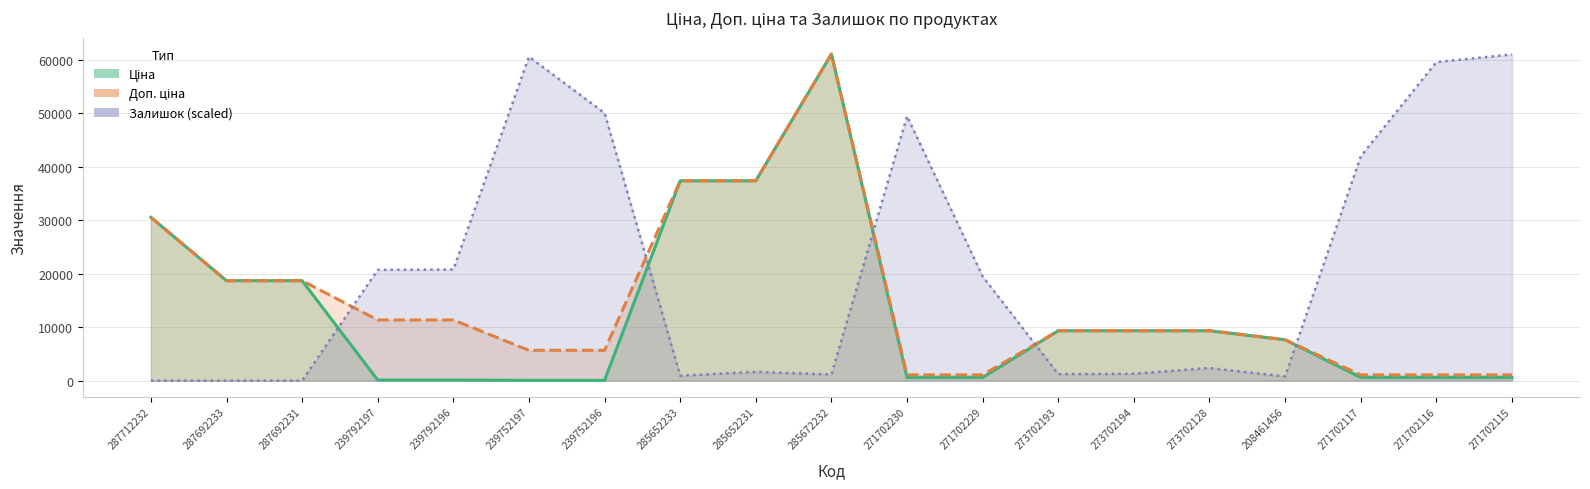

What is the difference between the maximum and second lowest values in the Залишок (scaled) series?

60953.1